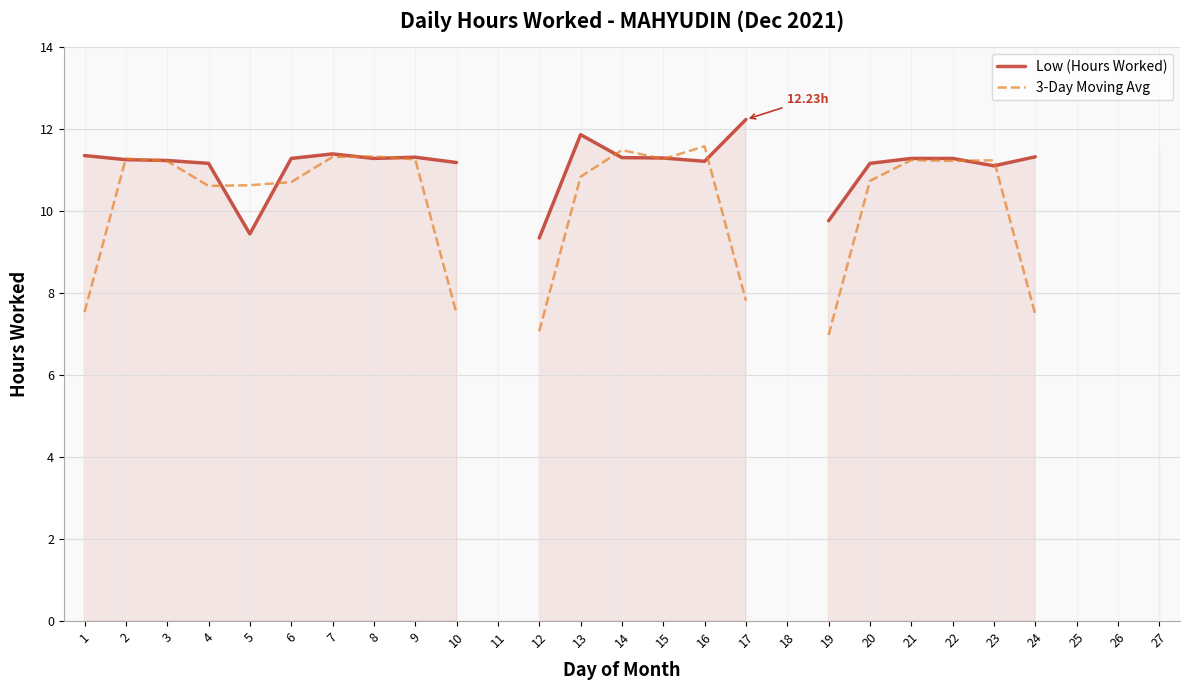

What is the difference between the maximum and minimum values in the Low (Hours Worked) series?

2.9